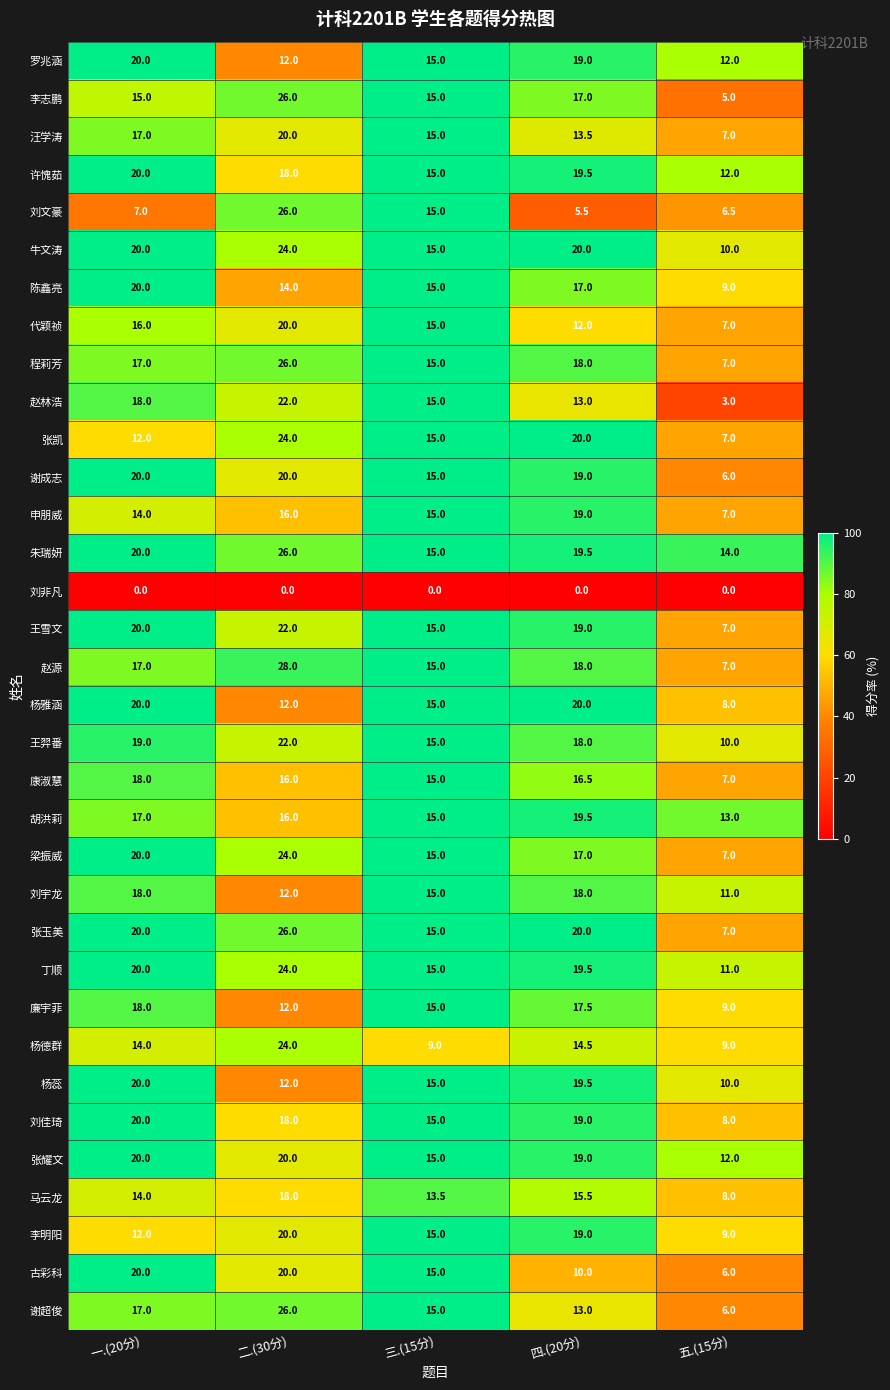

What is the difference between the second highest and second lowest values in the 张耀文 series?

5.0